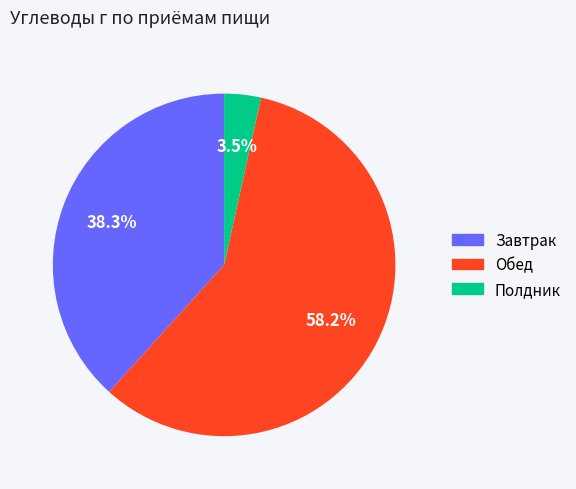

Does any single category account for the majority?

Yes